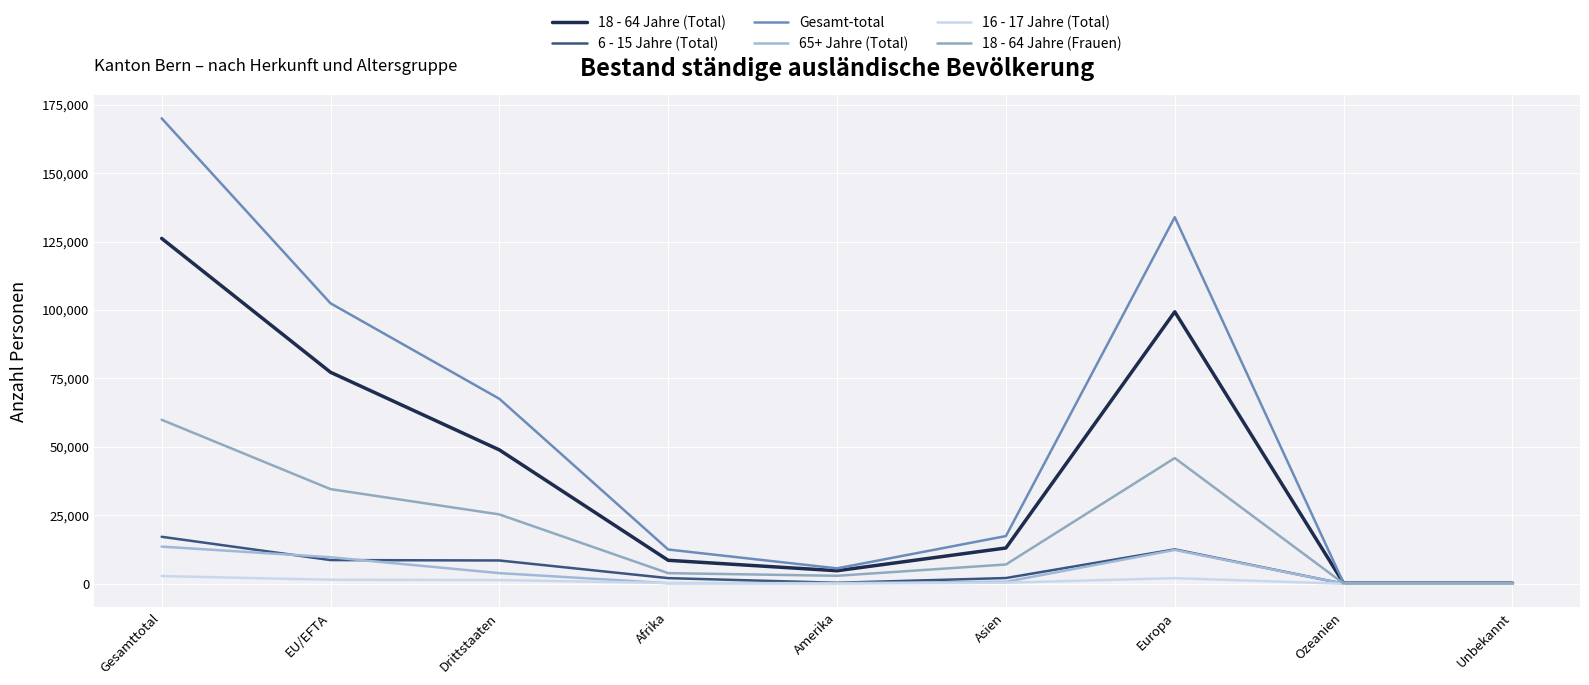

Does the chart have visible grid lines?

Yes